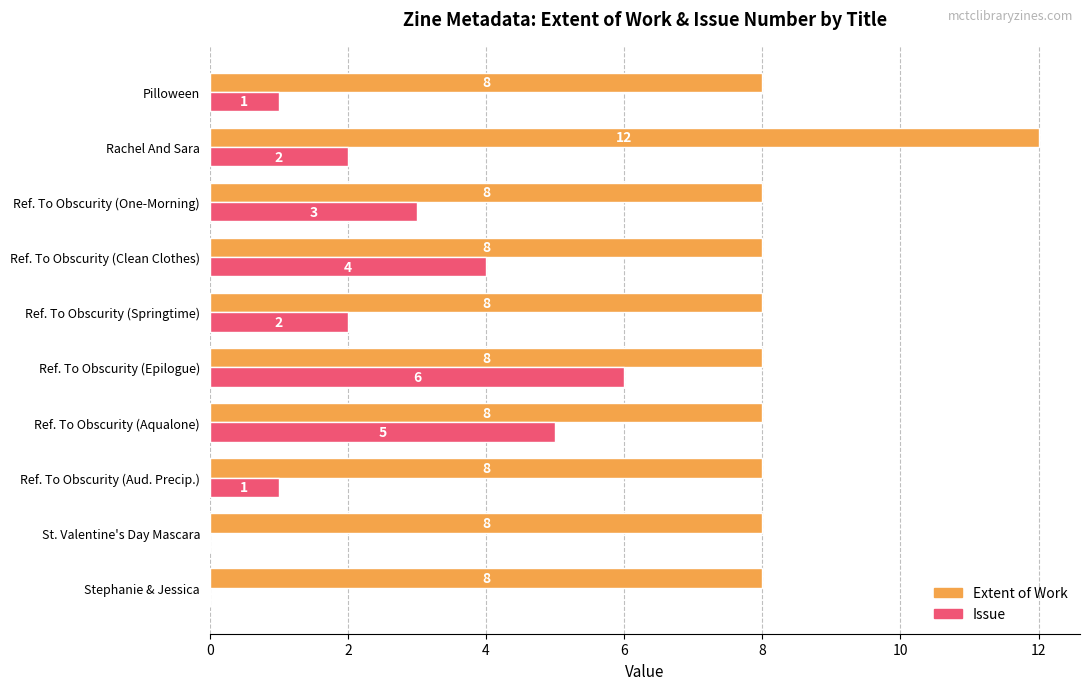

What are all the series names shown in the legend?

Extent of Work, Issue